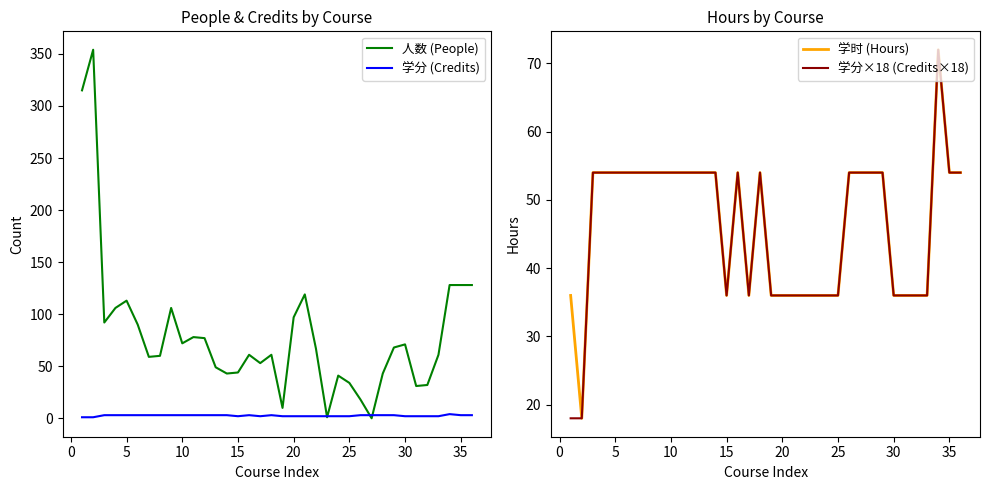

Which has a higher value, 23 or 25?

23